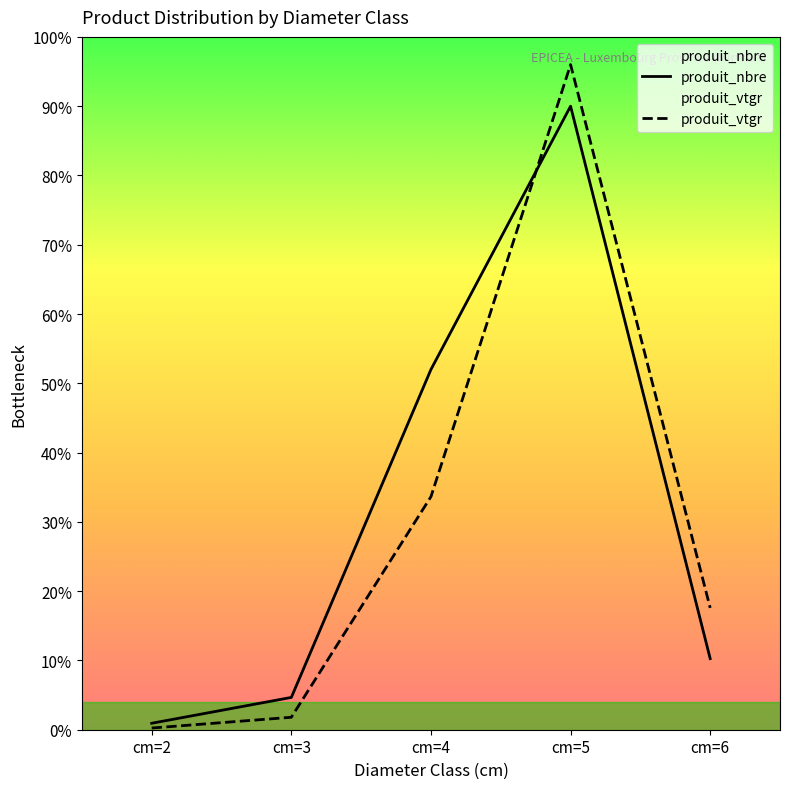

Where do produit_nbre and produit_vtgr first cross each other?

cm=4 and cm=5